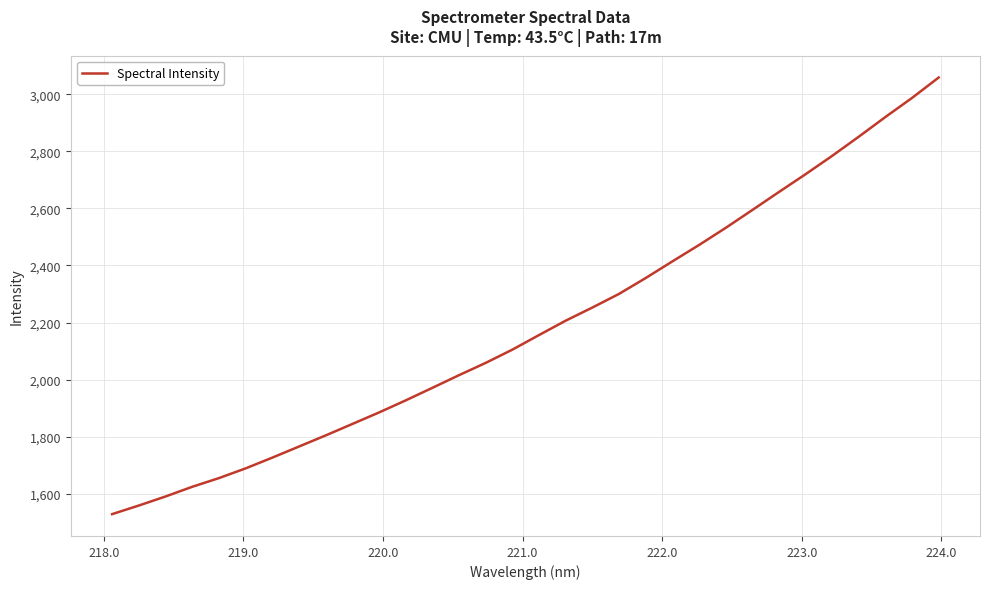

What is the minimum value shown in the chart?

1528.6